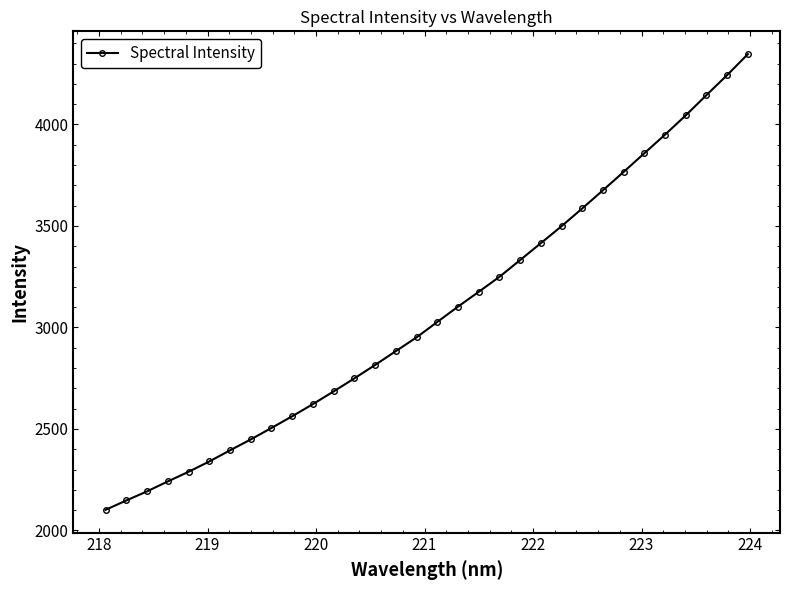

How many values exceed 3027?

16